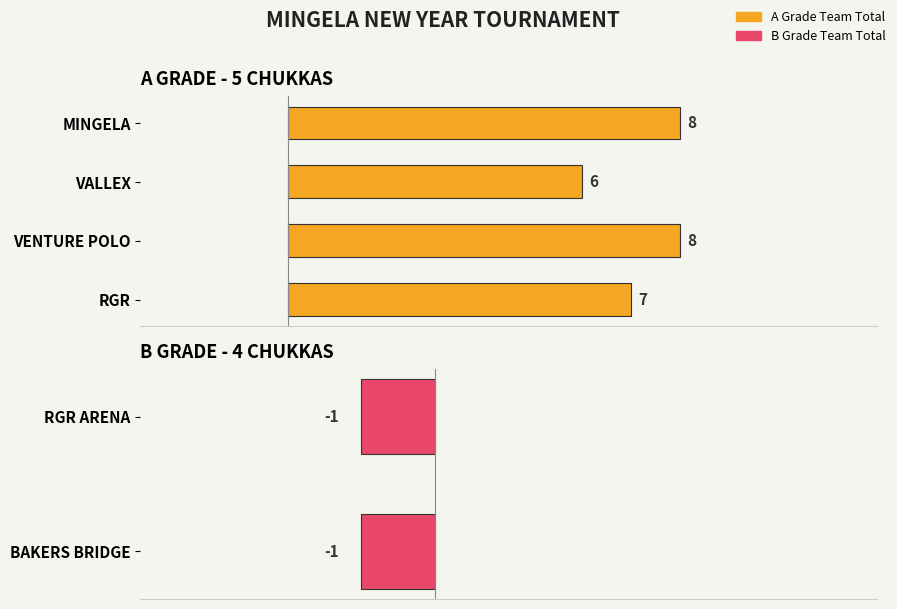

What is the difference between the second highest and minimum values?

2